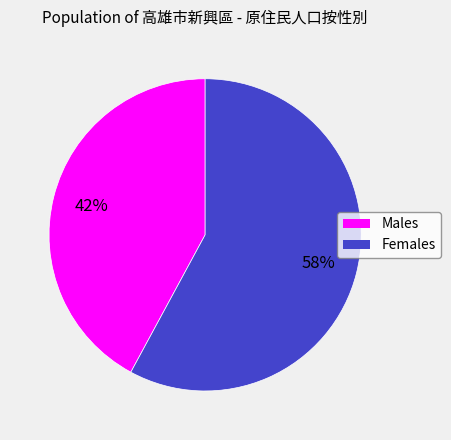

How many slices are in this pie chart?

2